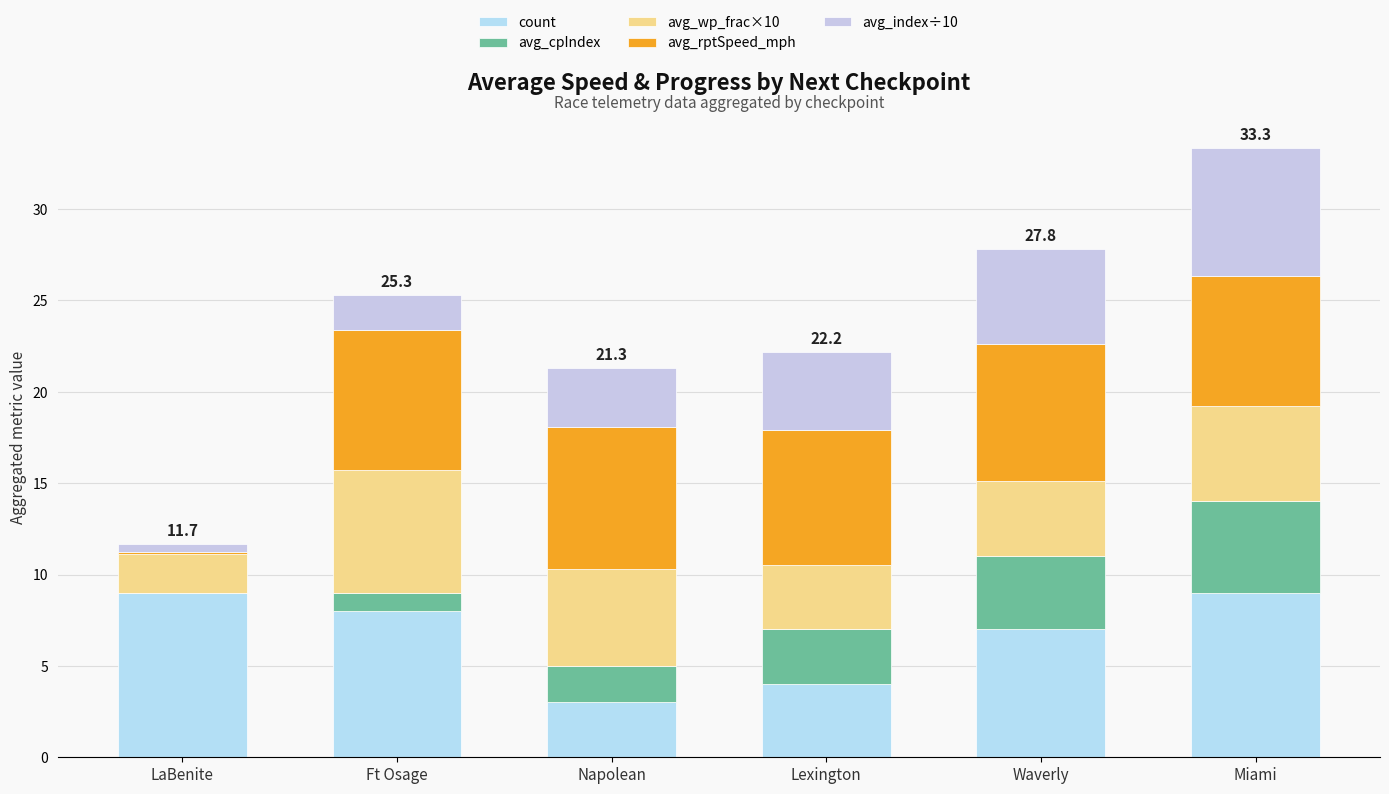

How many data points does each series have?

6